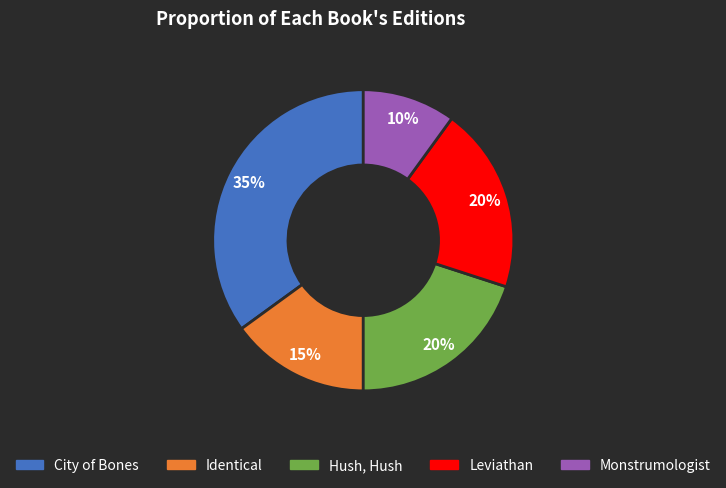

To the nearest percent, what percentage of the pie is Leviathan?

20%